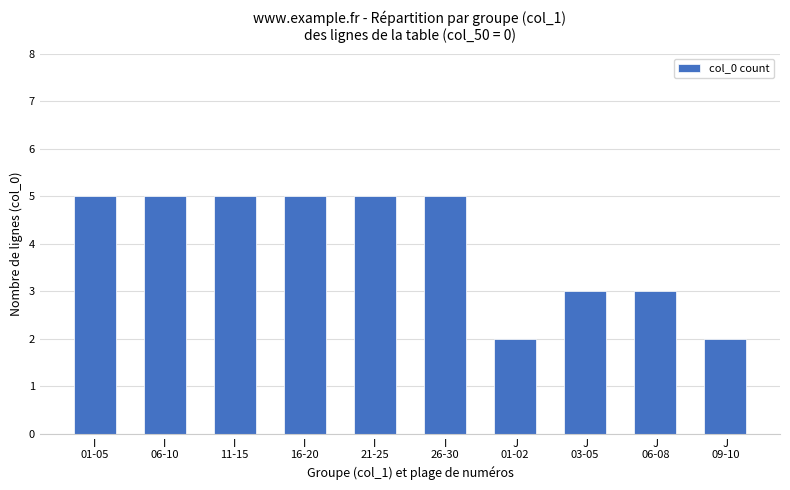

Is it true that the value at J
09-10 is 2?

True